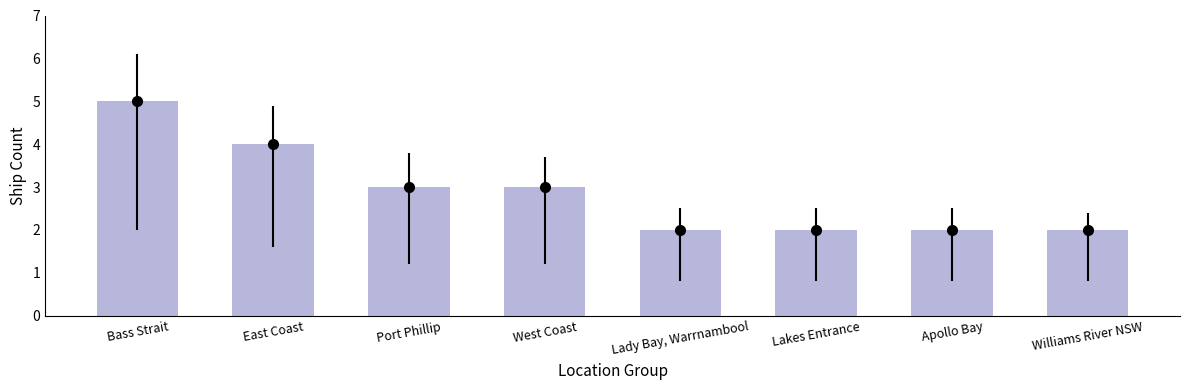

What is the maximum value shown in the chart?

5